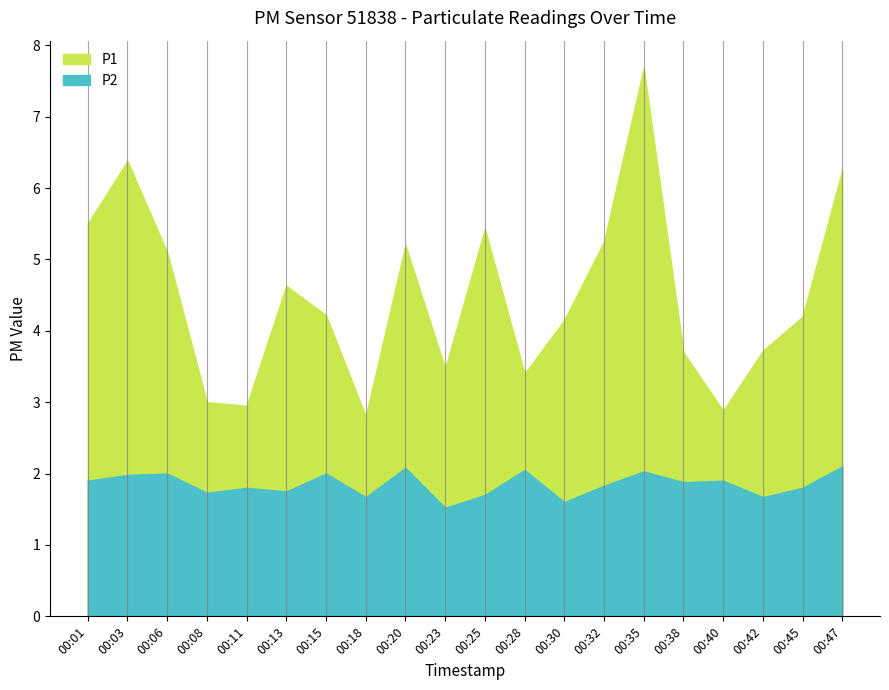

At which label does P2 reach its peak?

00:47